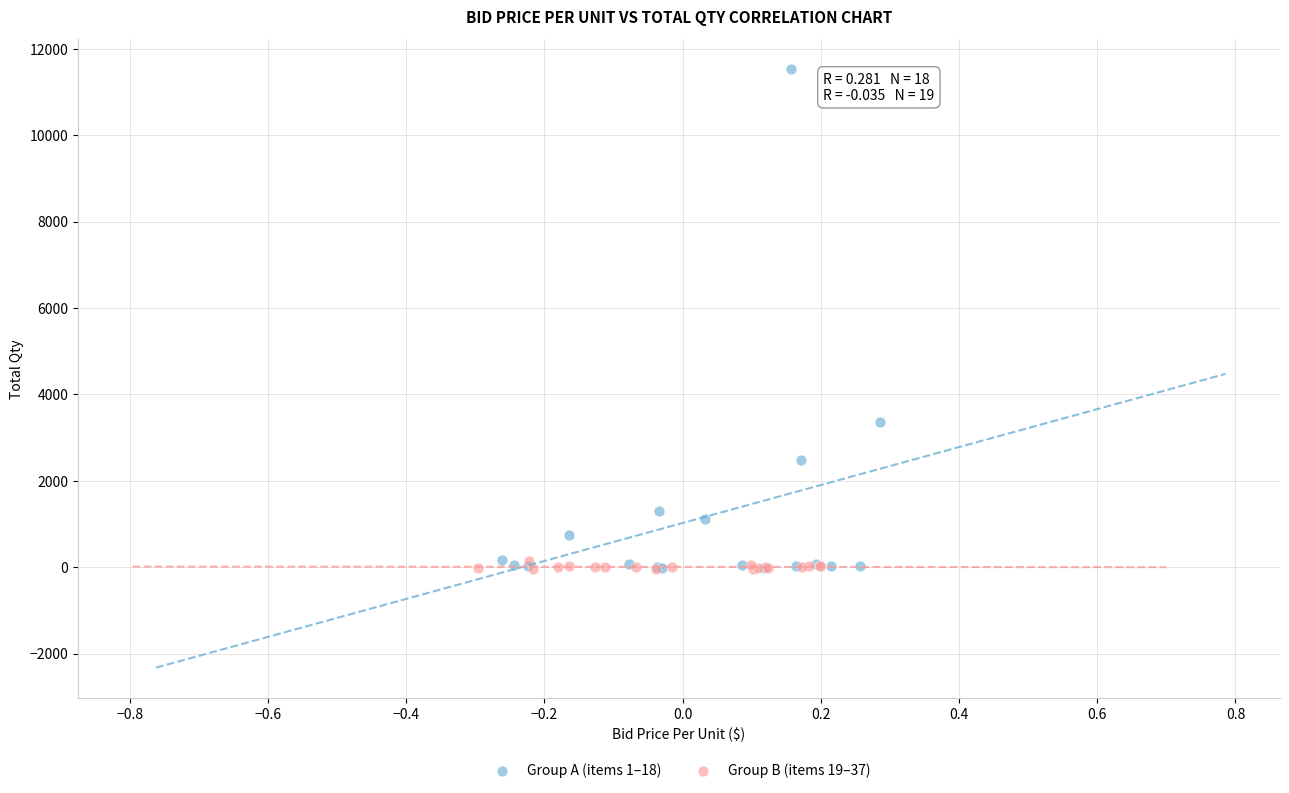

Which series has the widest spread of Y values?

Group A (items 1–18)